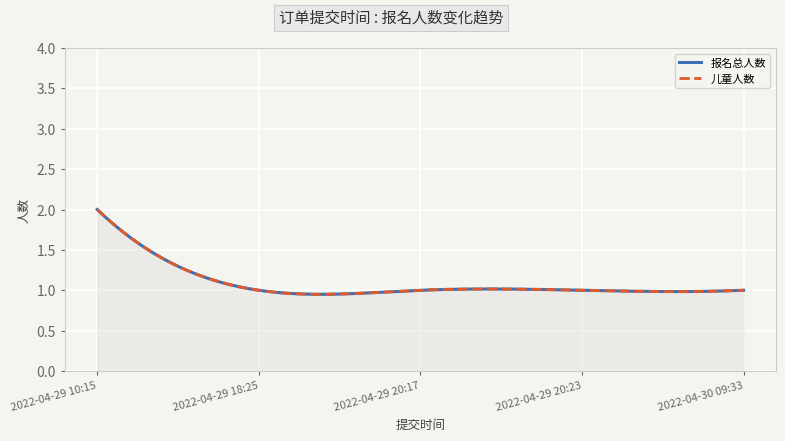

Count the 儿童人数 values in the range 1 to 2.

5